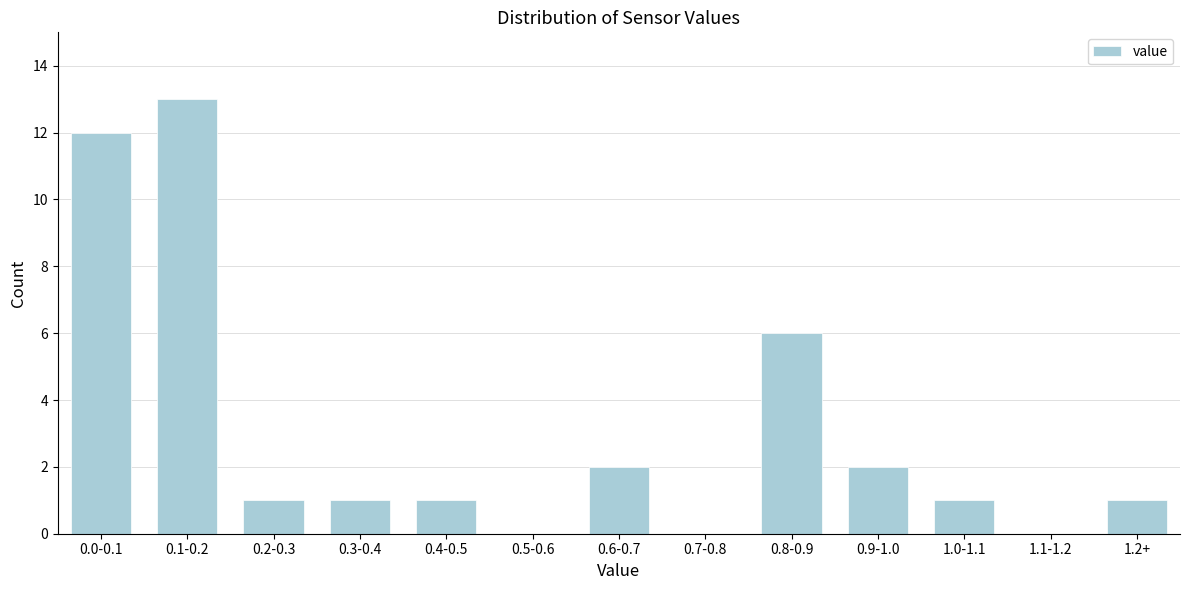

Reading left to right, transcribe all the data shown in this chart.

0.0-0.1=12	0.1-0.2=13	0.2-0.3=1	0.3-0.4=1	0.4-0.5=1	0.5-0.6=0	0.6-0.7=2	0.7-0.8=0	0.8-0.9=6	0.9-1.0=2	1.0-1.1=1	1.1-1.2=0	1.2+=1